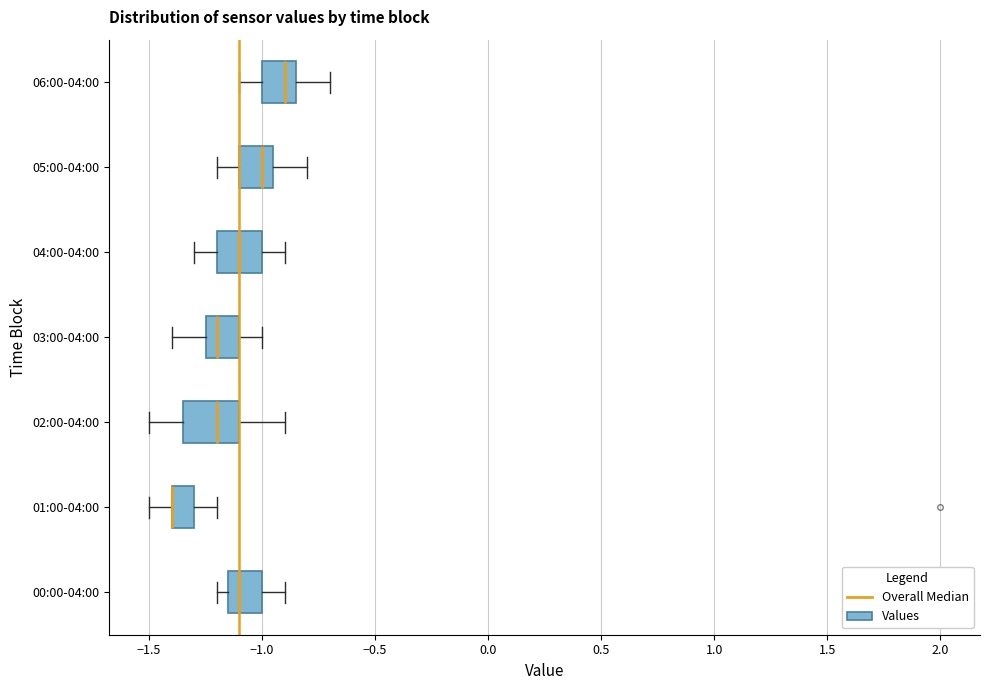

Reading bottom to top, read every box against the x-axis: the position of its median line, the range the box covers, and the ends of its whiskers. The values are not printed on the chart, so give them approximately, as read against the axis.

00:00-04:00: median -1.10, box -1.15 to -1.00, whiskers -1.20 to -0.90
01:00-04:00: median -1.40 (drawn on the box's left edge), box -1.40 to -1.30, whiskers -1.50 to -1.20
02:00-04:00: median -1.20, box -1.35 to -1.10, whiskers -1.50 to -0.90
03:00-04:00: median -1.20, box -1.25 to -1.10, whiskers -1.40 to -1.00
04:00-04:00: median -1.10, box -1.20 to -1.00, whiskers -1.30 to -0.90
05:00-04:00: median -1.00, box -1.10 to -0.95, whiskers -1.20 to -0.80
06:00-04:00: median -0.90, box -1.00 to -0.85, whiskers -1.10 to -0.70